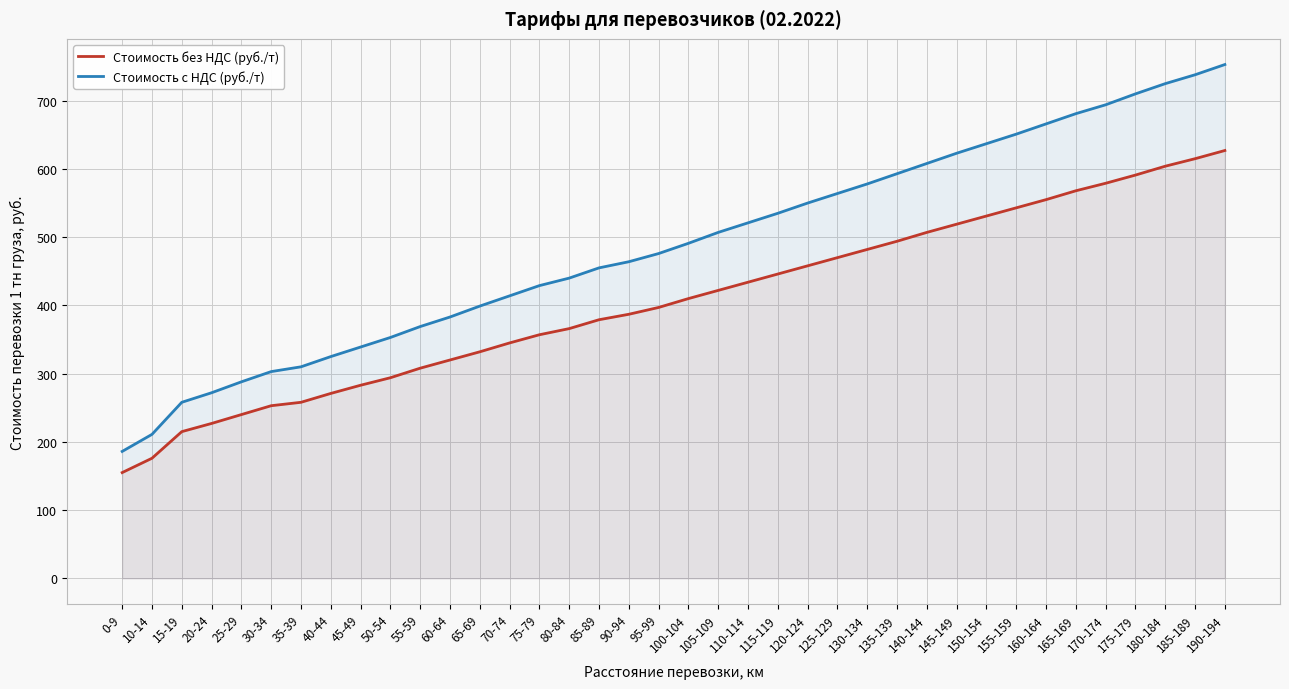

Is the value of Стоимость с НДС (руб./т) at 180-184 greater than the value of Стоимость без НДС (руб./т) at 70-74?

Yes